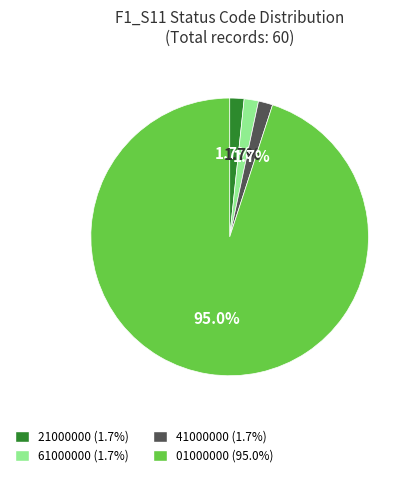

Is there a majority slice in this chart?

Yes